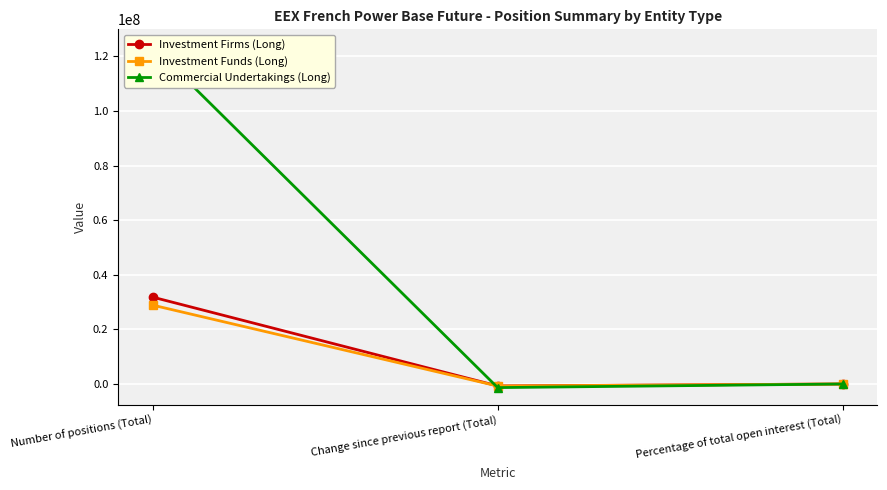

Which series has the largest range (max minus min)?

Commercial Undertakings (Long)